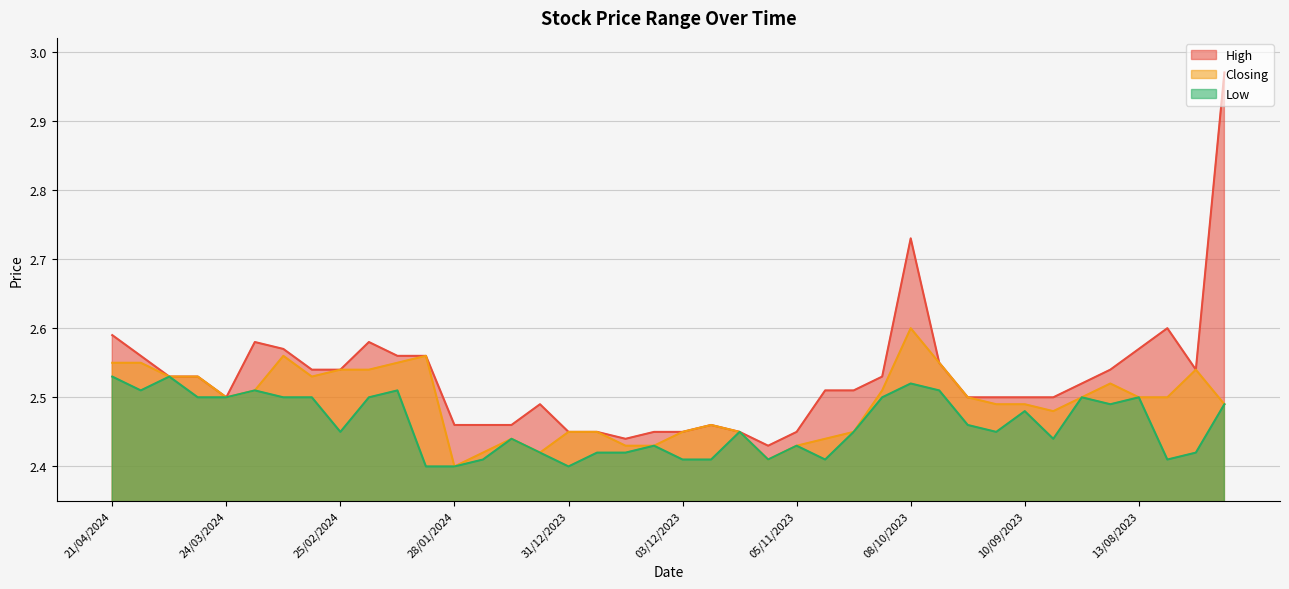

Where is the first local minimum for Closing?

24/03/2024